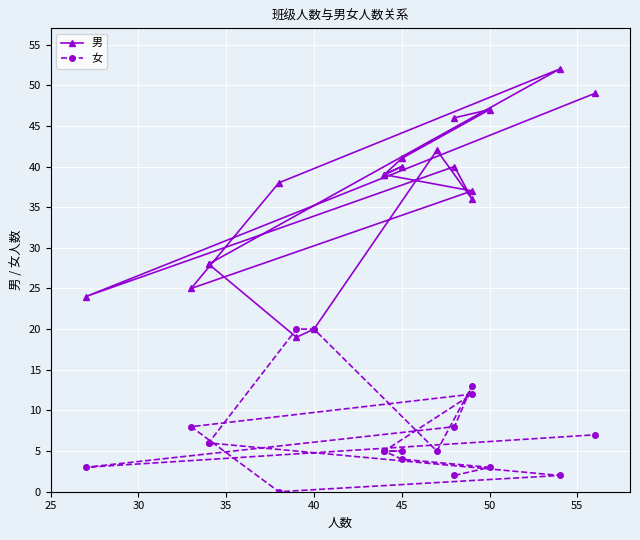

How many lines are shown in the chart?

2